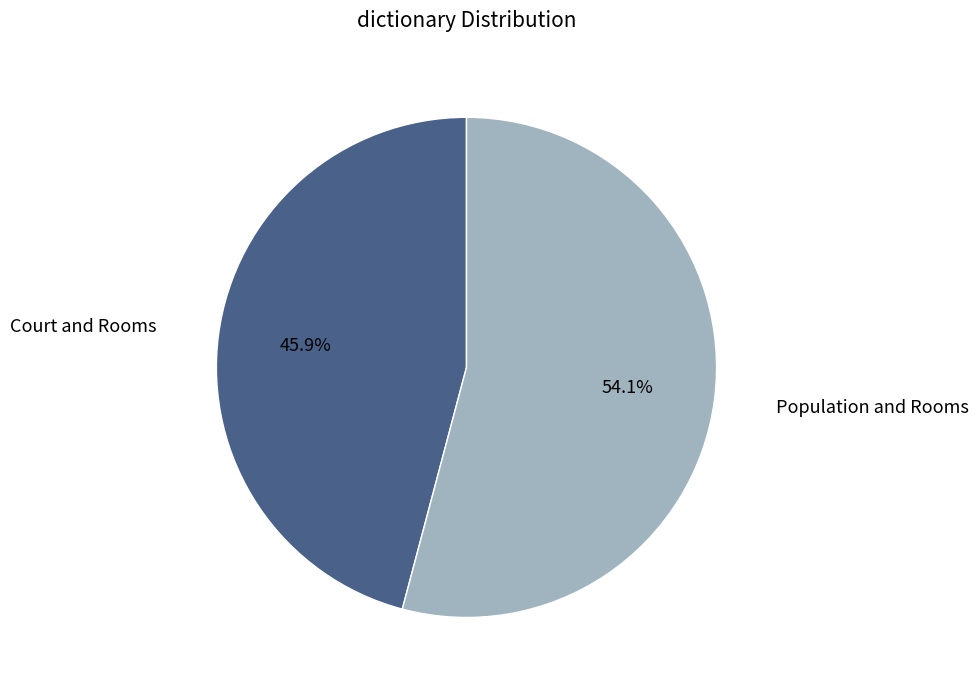

Does any single category account for the majority?

Yes